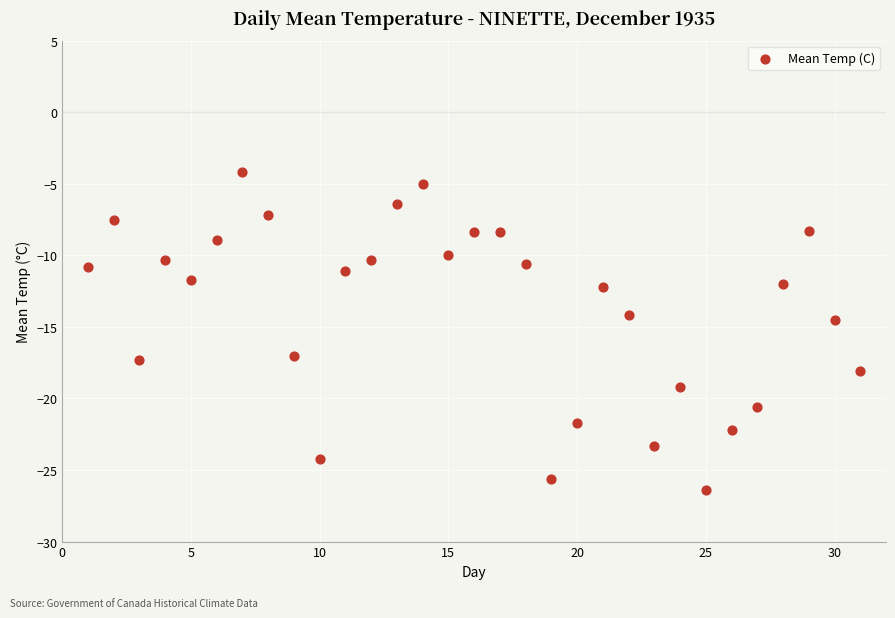

What is the range of X values (max minus min)?

30.0